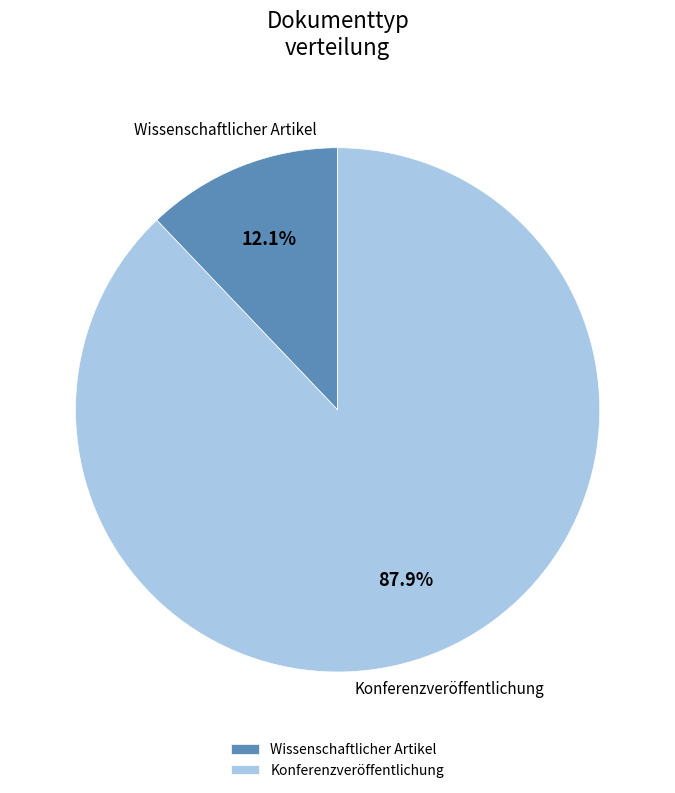

What is the smallest slice in the pie chart?

Wissenschaftlicher Artikel